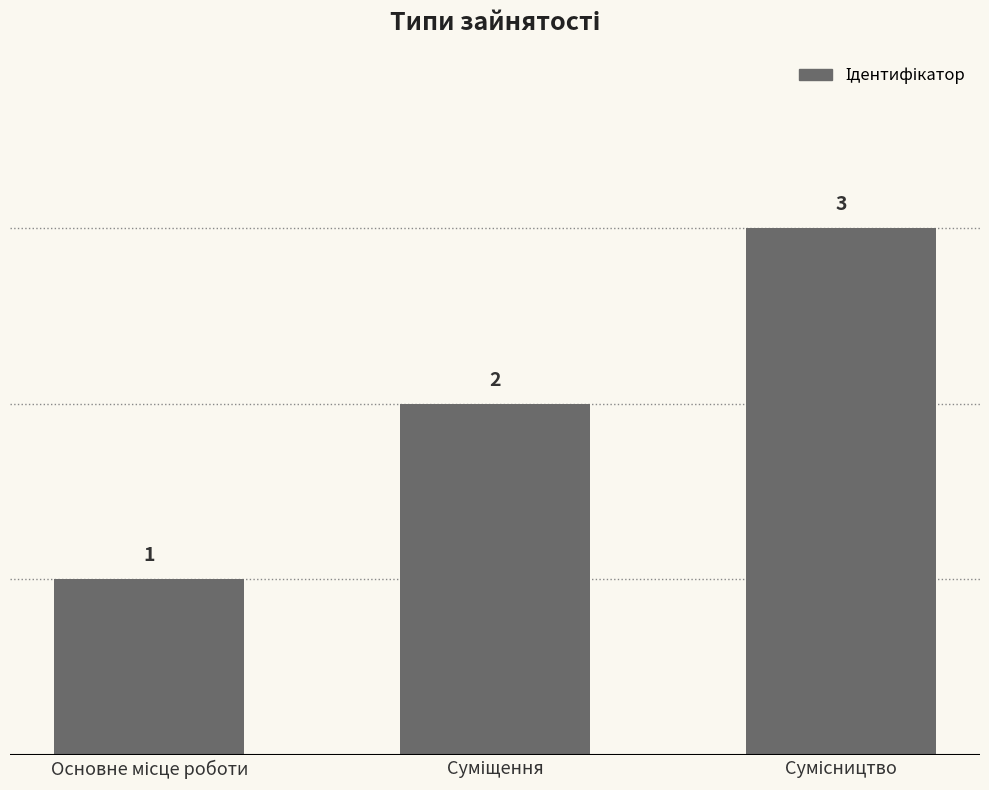

What is the sum of all values?

6